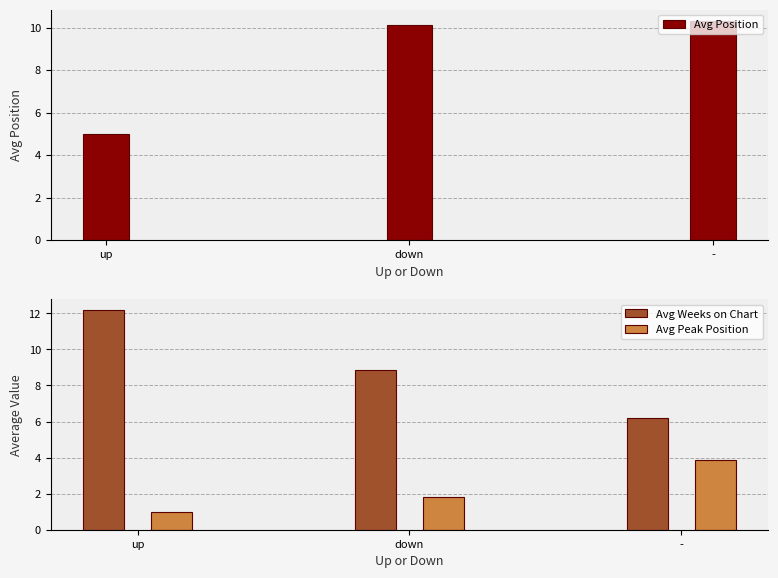

Where is Avg Peak Position nearest to the value 2?

down